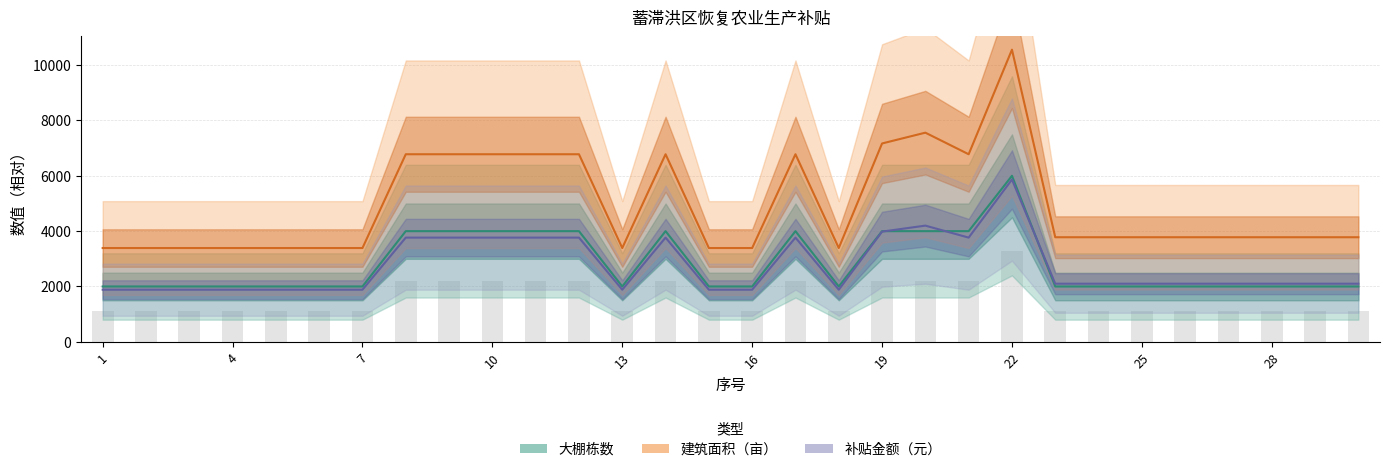

Reading right to left, what are all the values shown in this chart?

大棚栋数: 30=1100.0	29=1100.0	28=1100.0	27=1100.0	26=1100.0	25=1100.0	24=1100.0	23=1100.0	22=3300.0	21=2200.0	20=2200.0	19=2200.0	18=1100.0	17=2200.0	16=1100.0	15=1100.0	14=2200.0	13=1100.0	12=2200.0	11=2200.0	10=2200.0	9=2200.0	8=2200.0	7=1100.0	6=1100.0	5=1100.0	4=1100.0	3=1100.0	2=1100.0	1=1100.0
建筑面积（亩）: 30=3780.0	29=3780.0	28=3780.0	27=3780.0	26=3780.0	25=3780.0	24=3780.0	23=3780.0	22=10560.0	21=6780.0	20=7560.0	19=7170.0	18=3390.0	17=6780.0	16=3390.0	15=3390.0	14=6780.0	13=3390.0	12=6780.0	11=6780.0	10=6780.0	9=6780.0	8=6780.0	7=3390.0	6=3390.0	5=3390.0	4=3390.0	3=3390.0	2=3390.0	1=3390.0
补贴金额（元）: 30=2100.0	29=2100.0	28=2100.0	27=2100.0	26=2100.0	25=2100.0	24=2100.0	23=2100.0	22=5866.7	21=3766.7	20=4200.0	19=3983.3	18=1883.3	17=3766.7	16=1883.3	15=1883.3	14=3766.7	13=1883.3	12=3766.7	11=3766.7	10=3766.7	9=3766.7	8=3766.7	7=1883.3	6=1883.3	5=1883.3	4=1883.3	3=1883.3	2=1883.3	1=1883.3